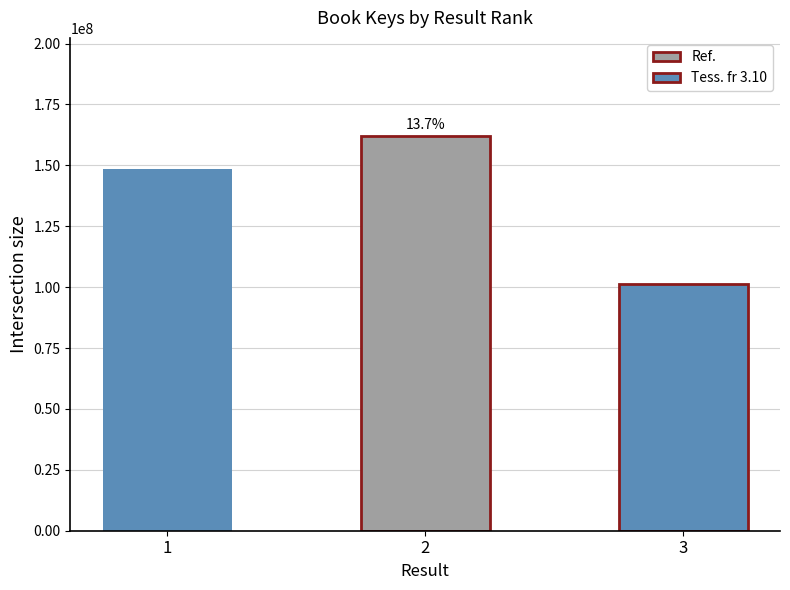

Is it true that the value at 2 is 161863761?

True